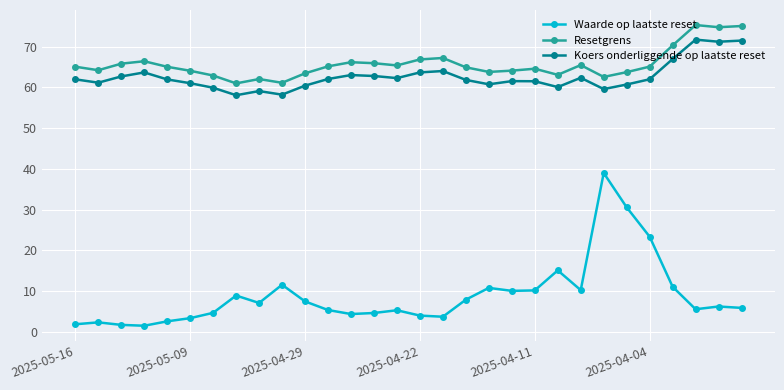

How many lines are shown in the chart?

3